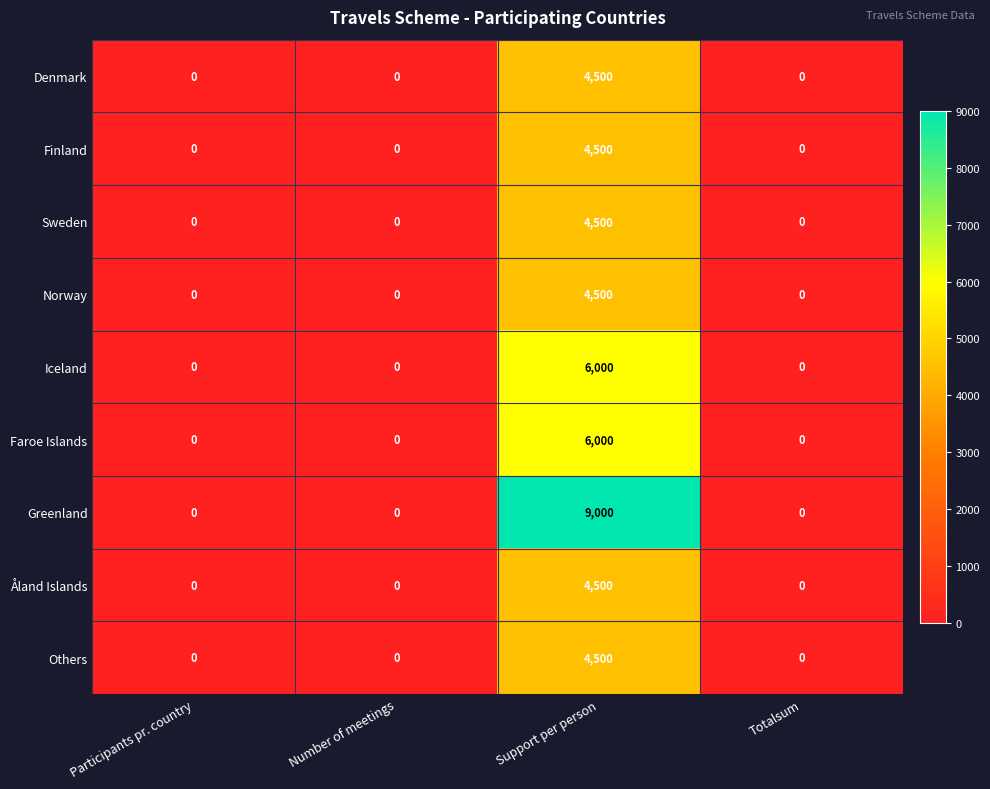

True or false: Greenland has a value of 9000 at Support per person.

True